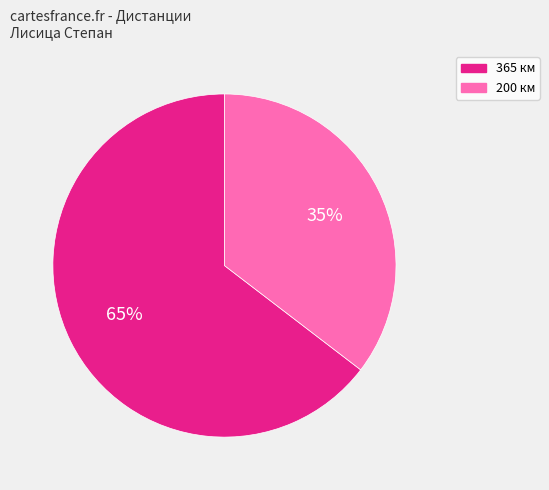

Rank the categories by value from highest to lowest.

365, 200